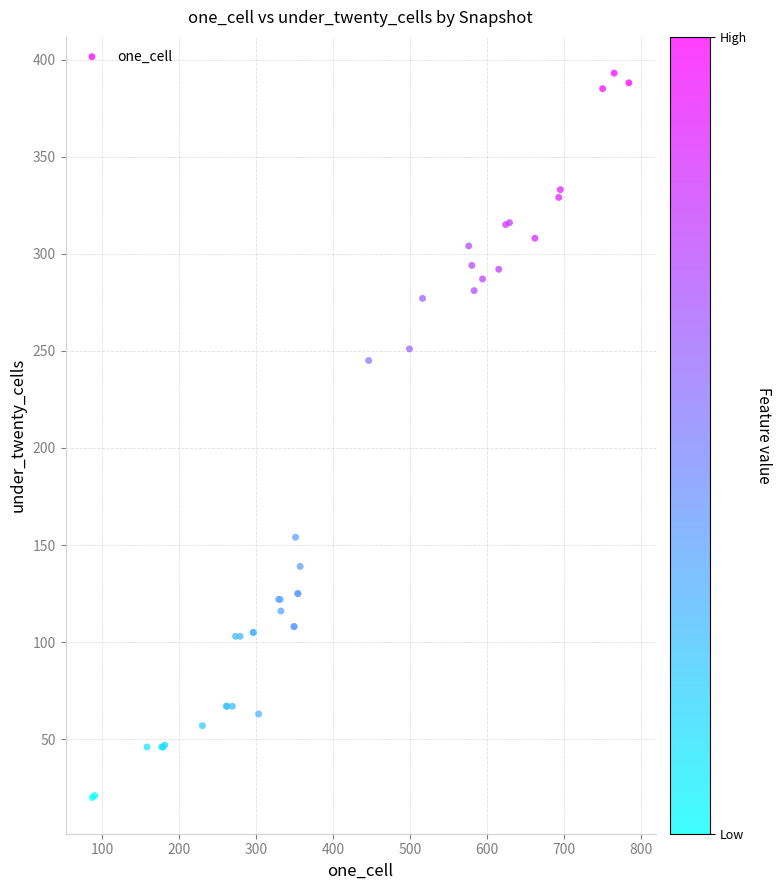

What Y value in the scatter plot is closest to 206?

245